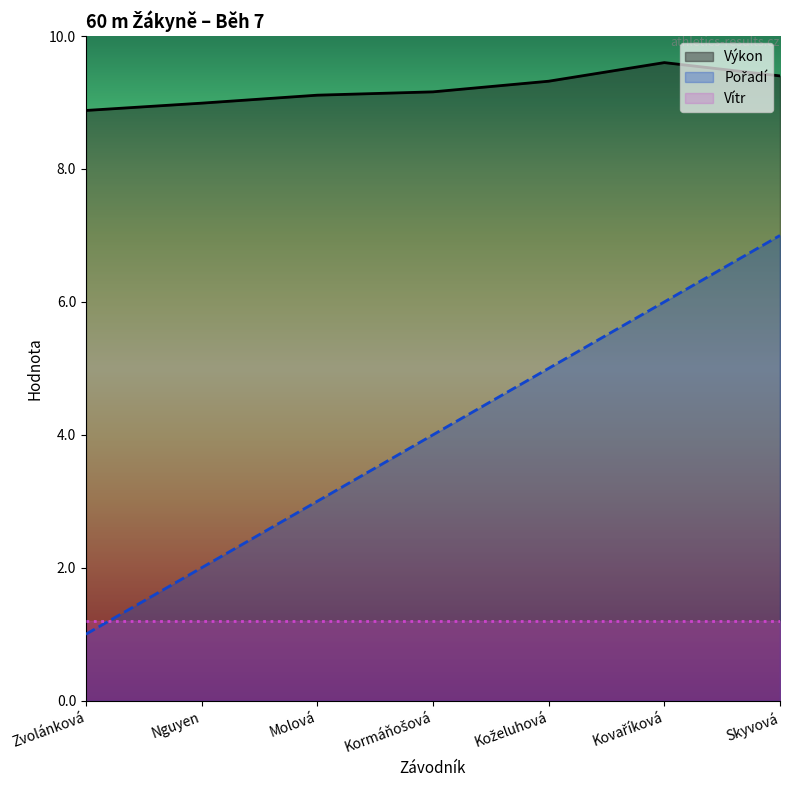

What is the difference between the maximum and second lowest values in the Pořadí series?

5.0